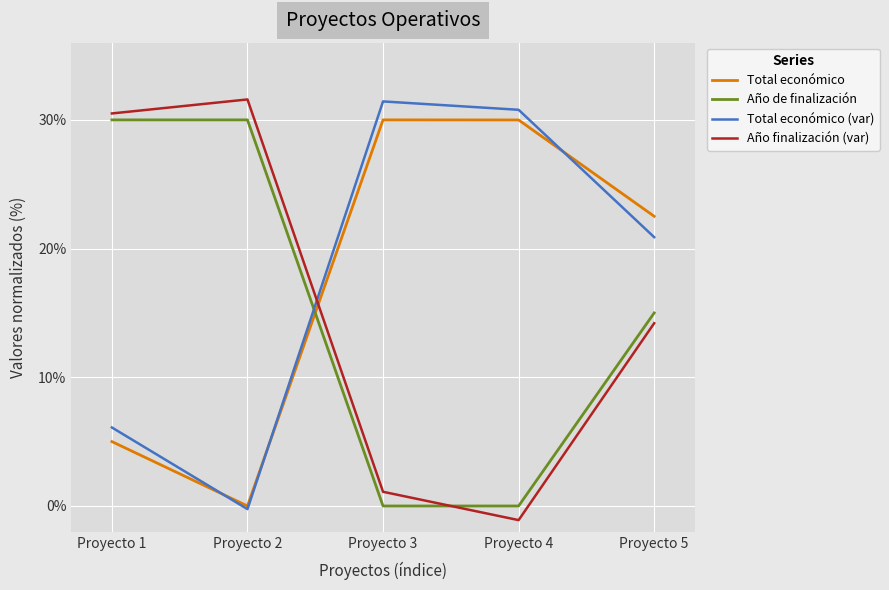

Does the chart display data point markers on the line(s)?

No